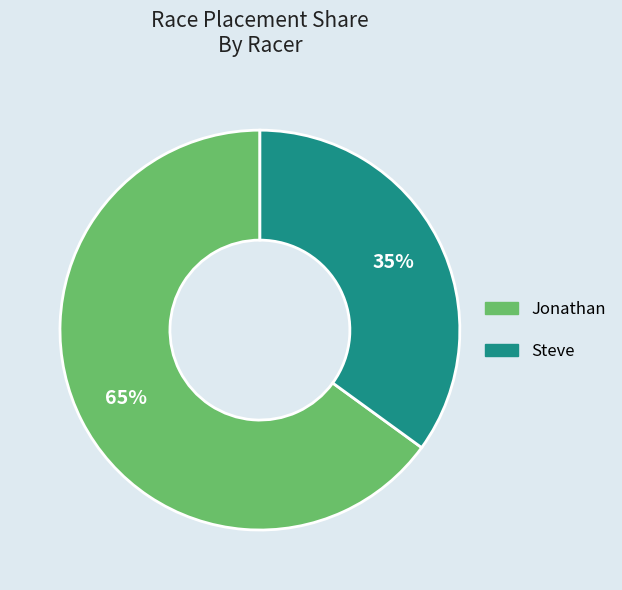

Is the sum of Jonathan and Steve greater than half?

Yes